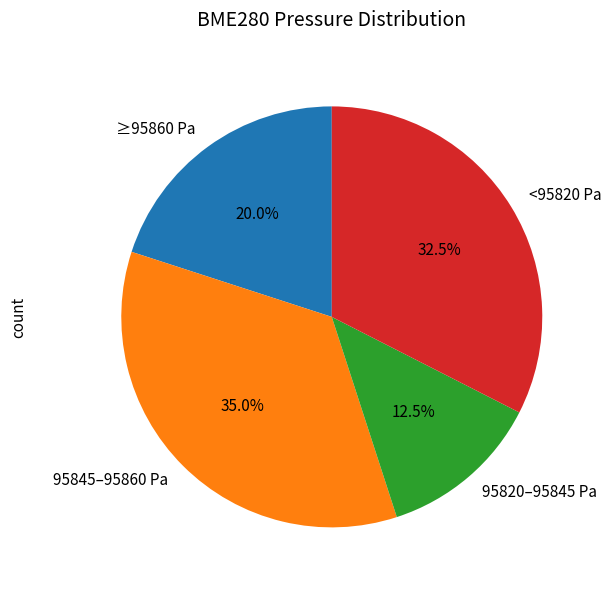

Which slice is the smallest?

95820–95845 Pa